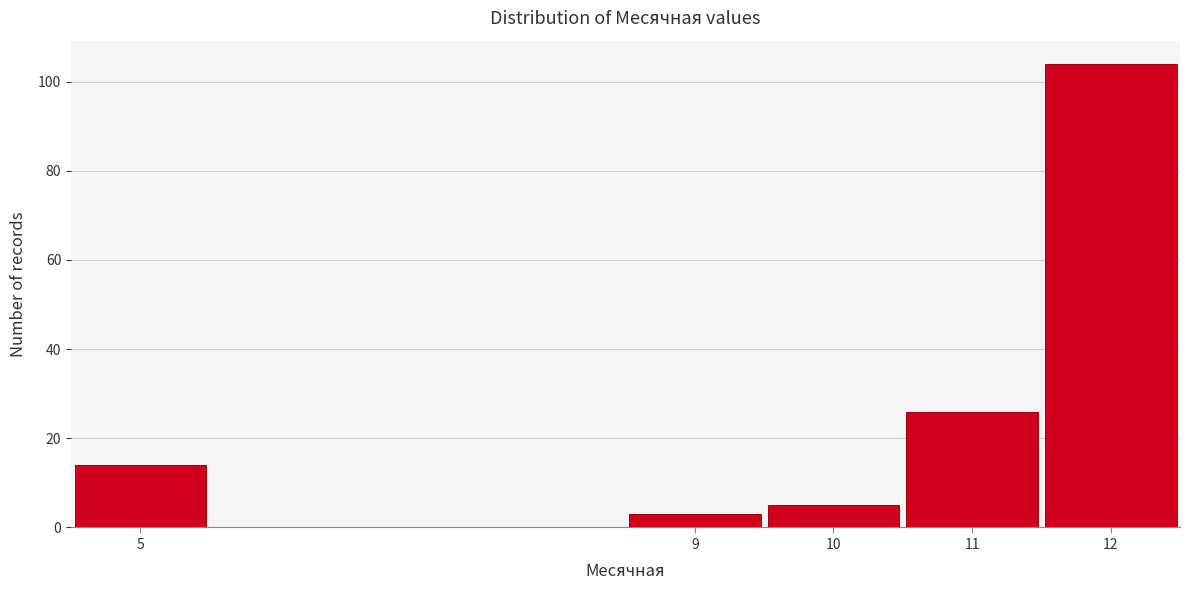

How tall is the bar that spans 10.5 to 11.5 on the x-axis? The values are not printed on the chart, so give them approximately, as read against the axis.

26